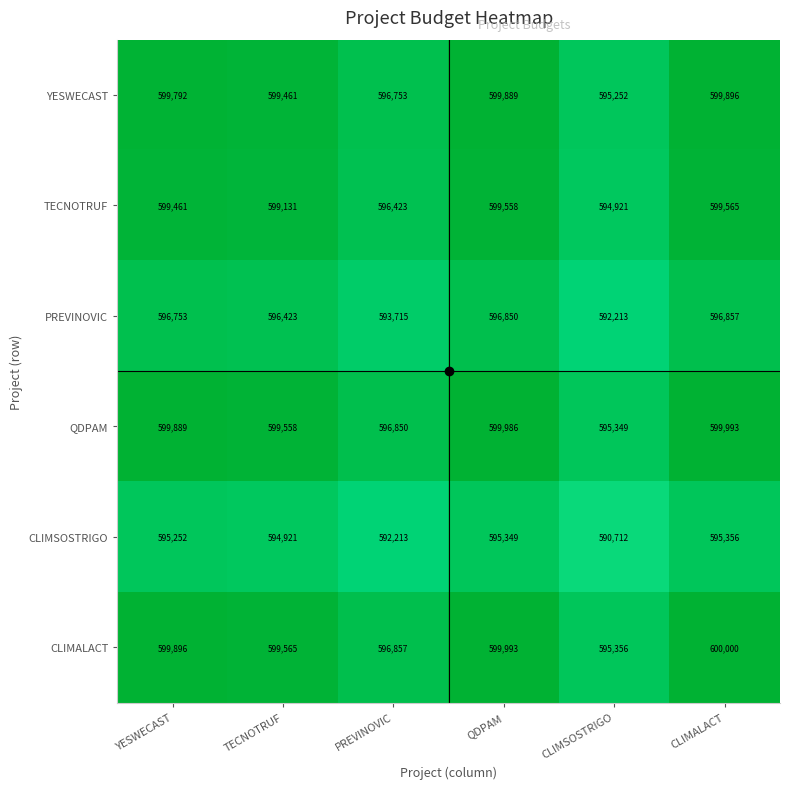

Read the CLIMALACT value at PREVINOVIC, to the nearest 50.

596850